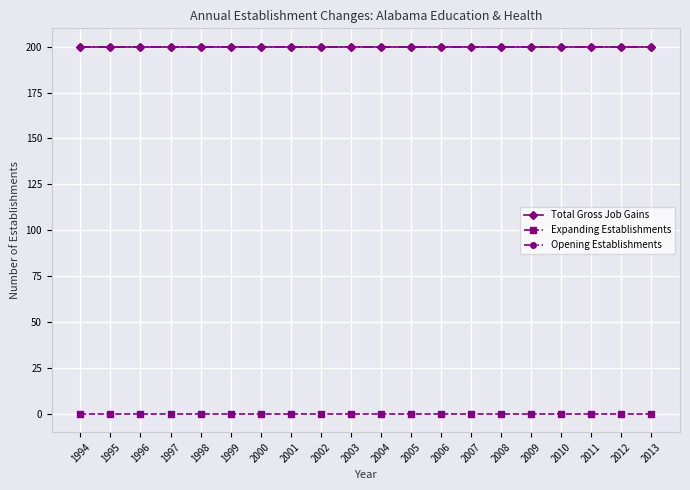

What is the difference between the highest and lowest values at 2012?

200